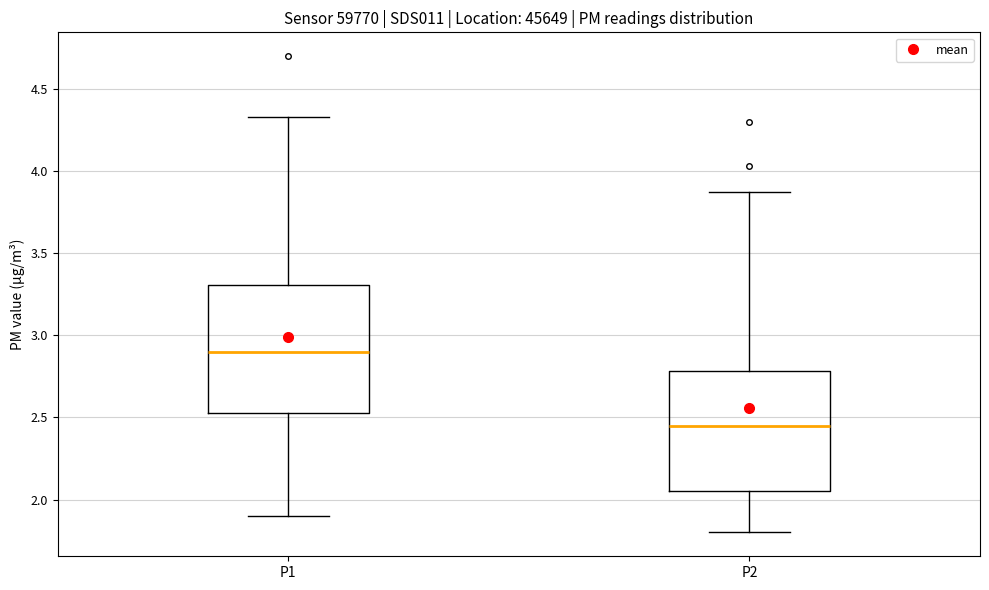

Reading left to right, transcribe this box plot: for each box, give where its median line is, the range the box spans, and where its two whiskers end, as read against the y-axis. The values are not printed on the chart, so give them approximately, as read against the axis.

P1: median 2.90, box 2.55 to 3.30, whiskers 1.90 to 4.35
P2: median 2.45, box 2.05 to 2.80, whiskers 1.80 to 3.85